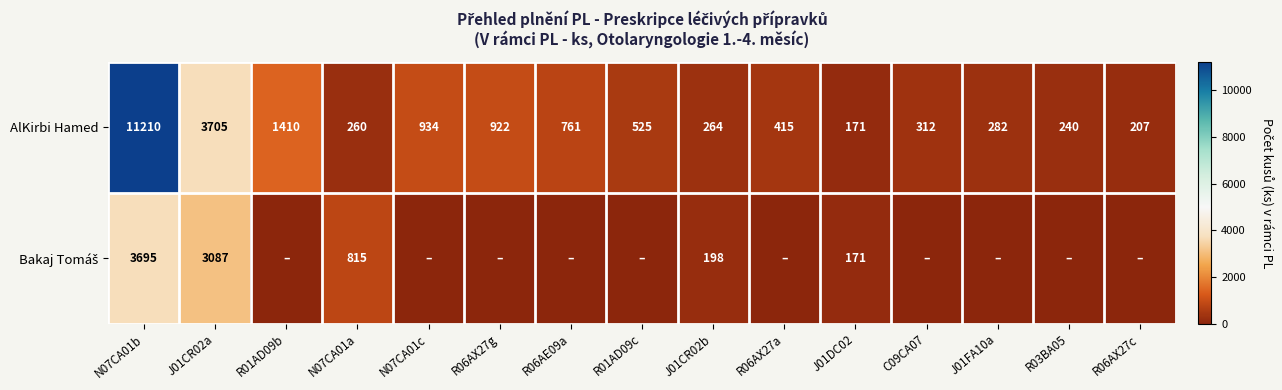

What is the sum of the AlKirbi Hamed values at J01CR02a and R01AD09c?

4230